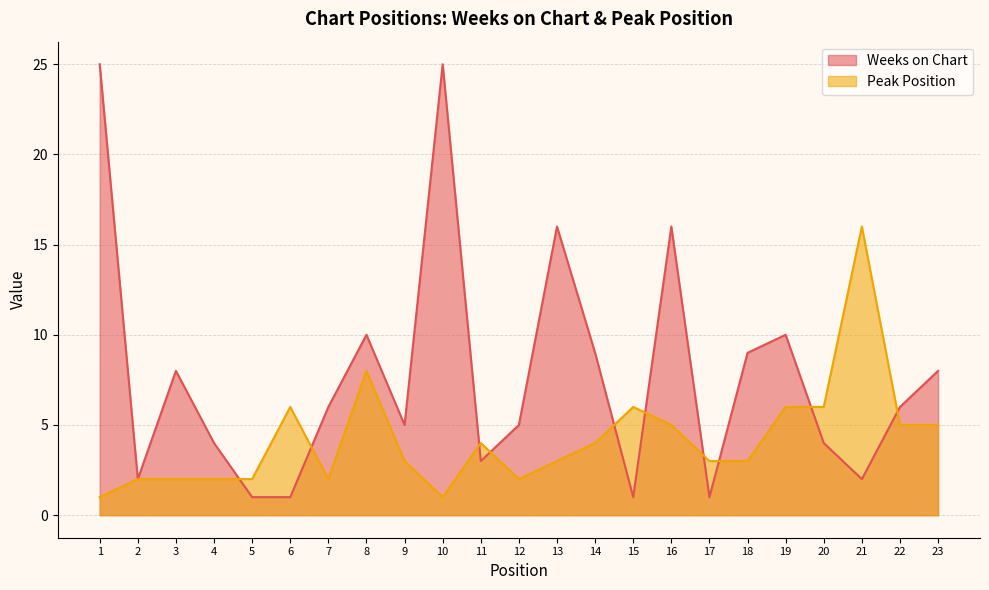

Reading left to right, transcribe all the data shown in this chart.

Weeks on Chart: 1=25	2=2	3=8	4=4	5=1	6=1	7=6	8=10	9=5	10=25	11=3	12=5	13=16	14=9	15=1	16=16	17=1	18=9	19=10	20=4	21=2	22=6	23=8
Peak Position: 1=1	2=2	3=2	4=2	5=2	6=6	7=2	8=8	9=3	10=1	11=4	12=2	13=3	14=4	15=6	16=5	17=3	18=3	19=6	20=6	21=16	22=5	23=5